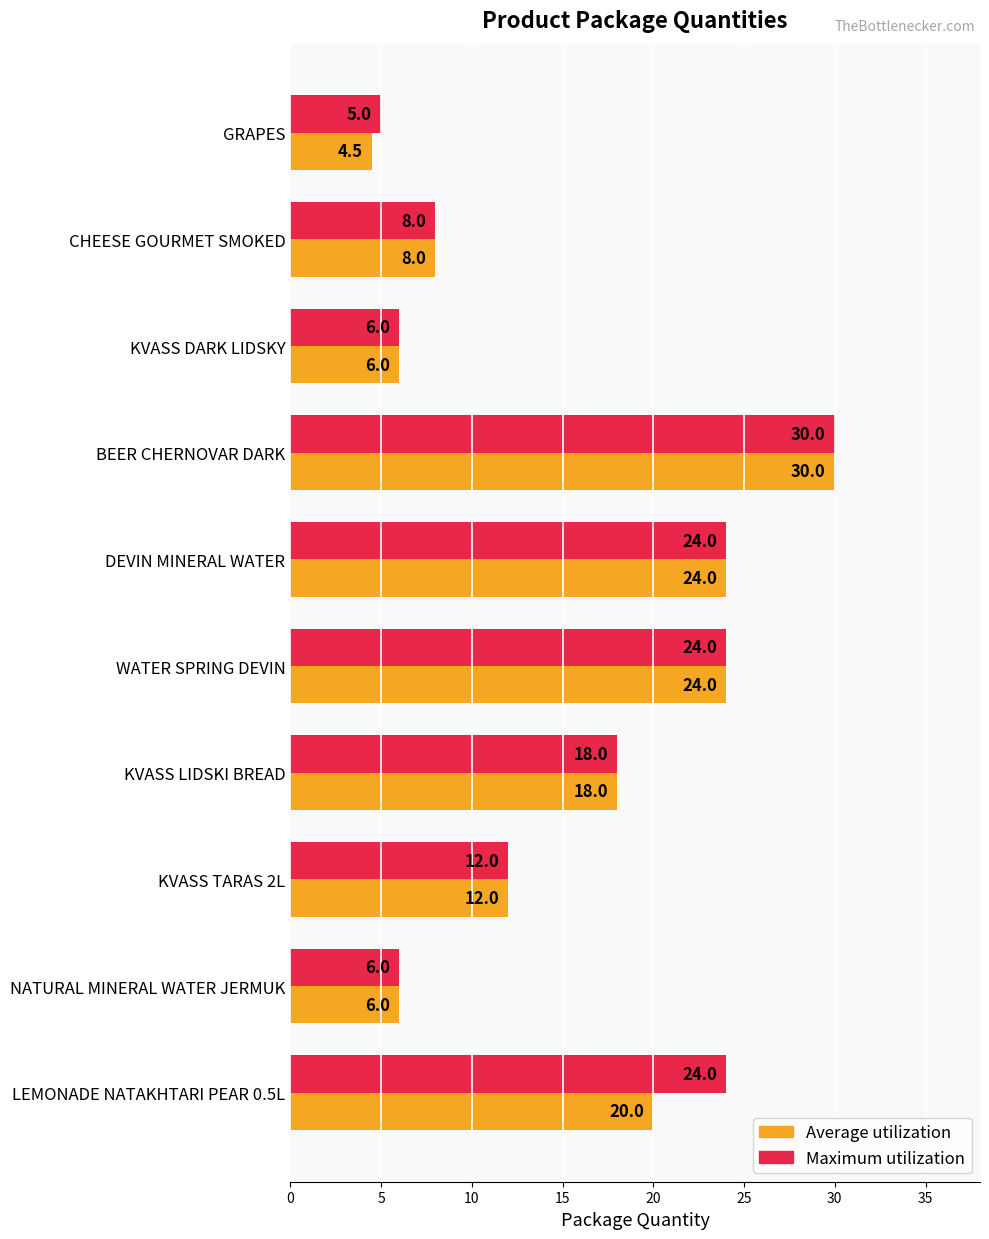

The value of Average utilization at NATURAL MINERAL WATER JERMUK is 9.9. True or false?

False